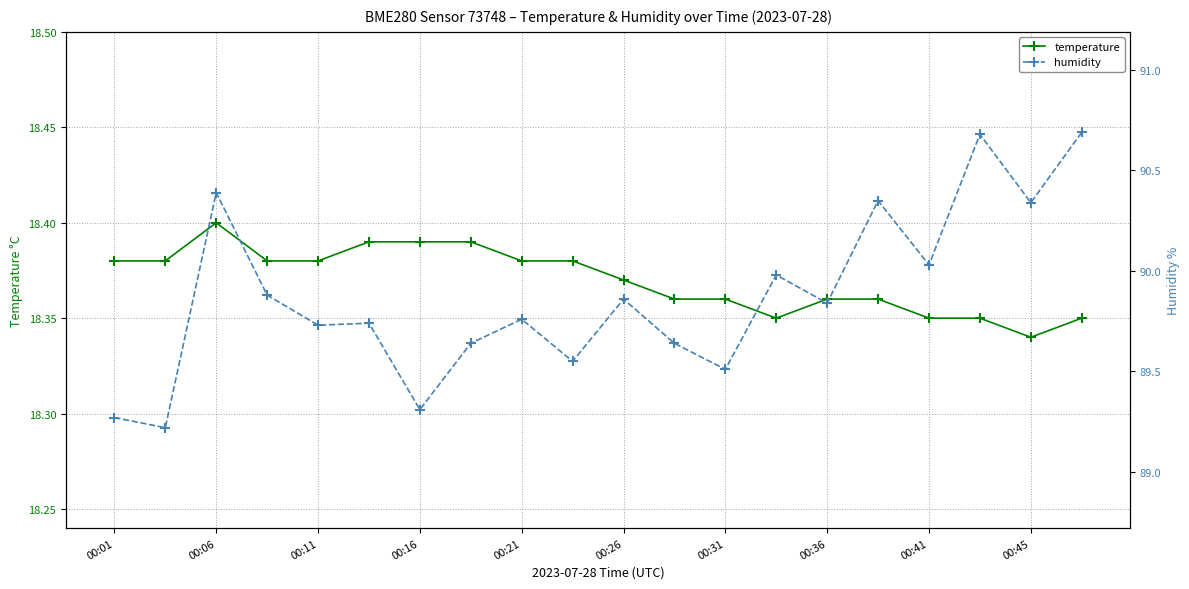

How many distinct data groups are displayed?

2